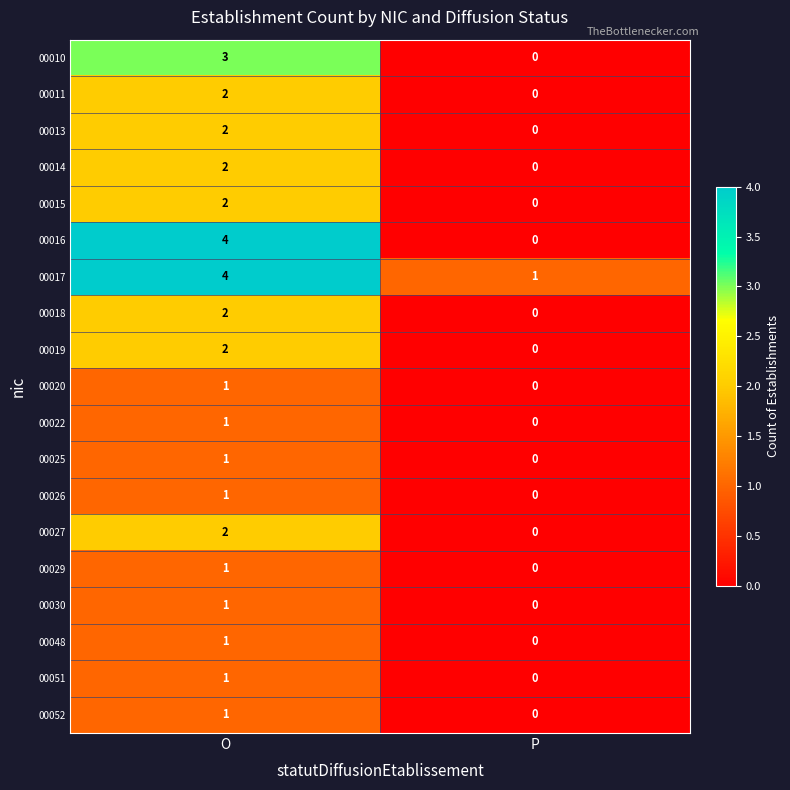

What is the maximum value shown in the chart?

4